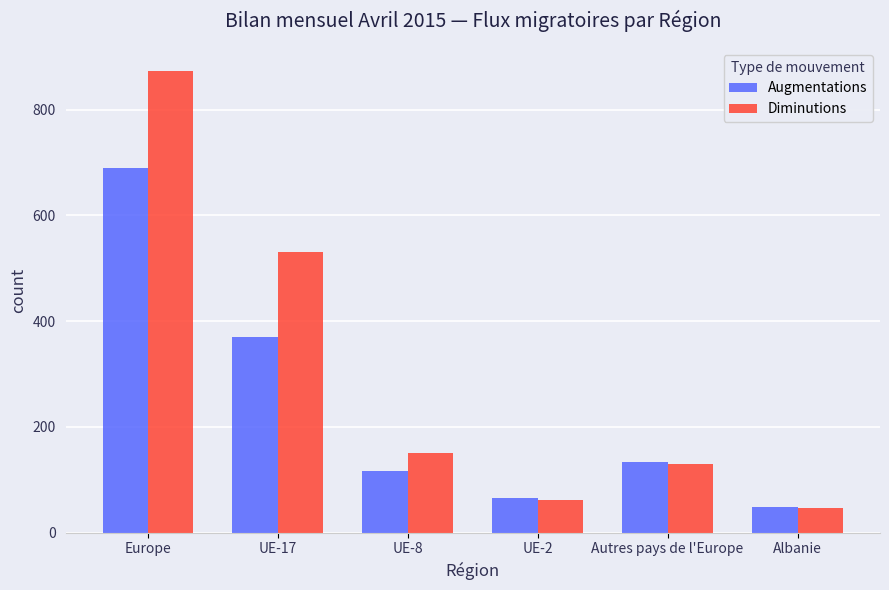

How many data points does each series have?

6